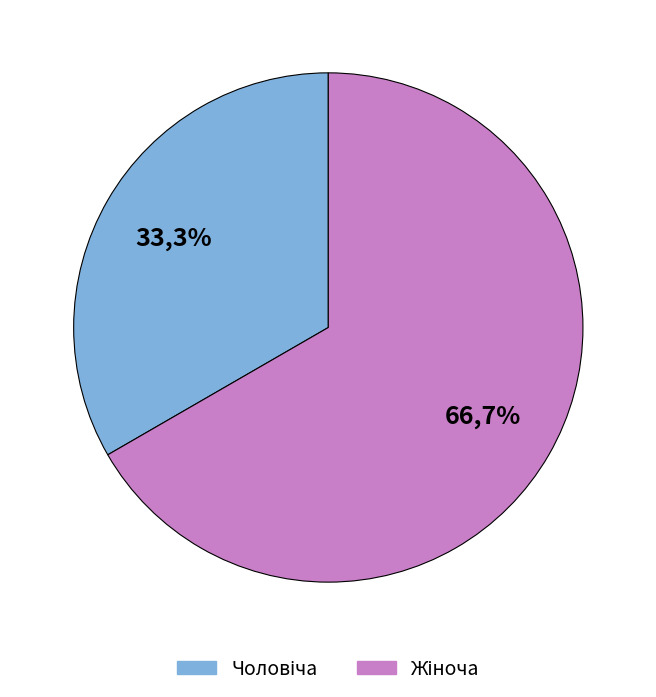

To the nearest percent, what percentage of the pie is Чоловіча?

33%